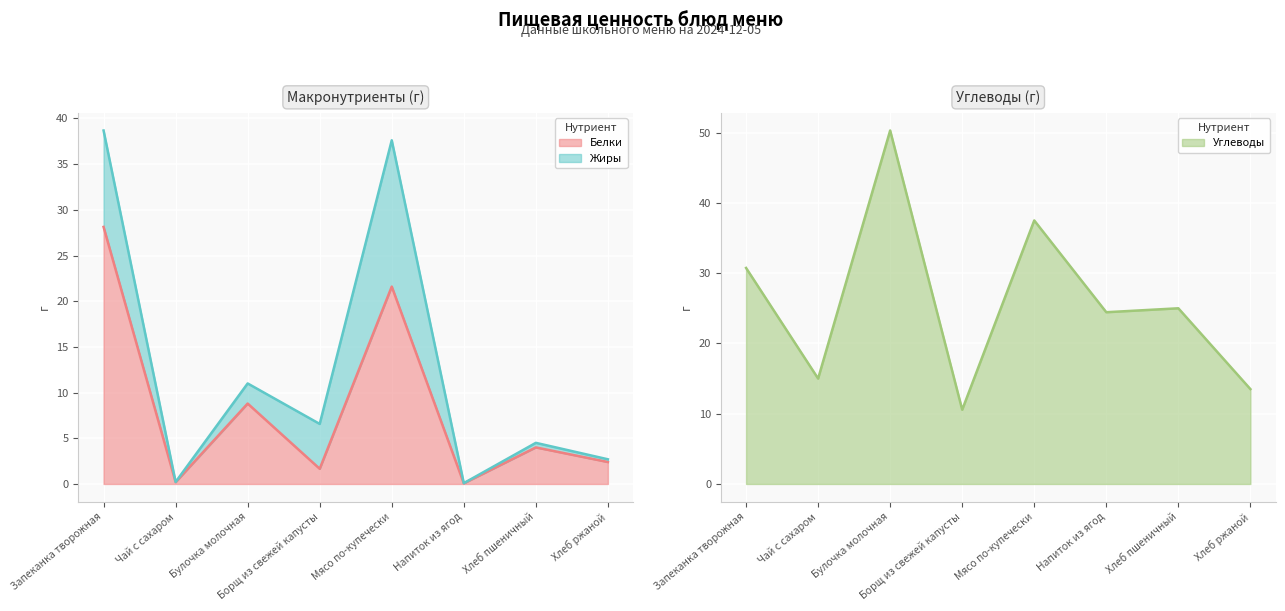

Which series has the widest spread of values?

Углеводы